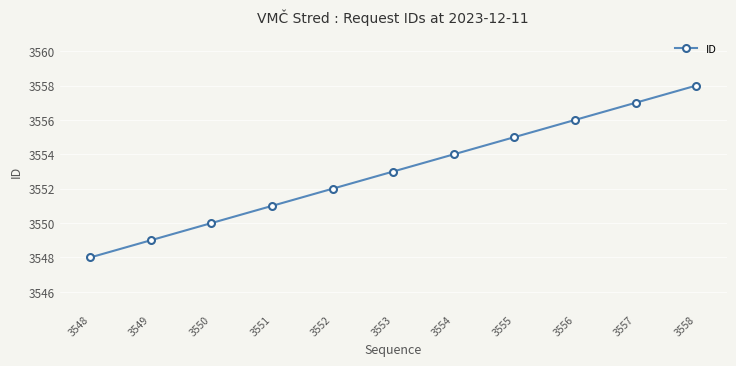

What is the value of the 6th point from the left?

3553